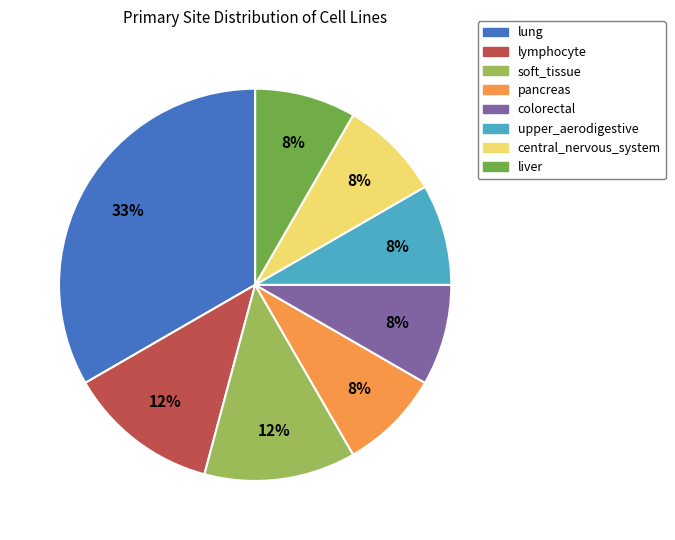

Between soft_tissue and liver, which is larger?

soft_tissue